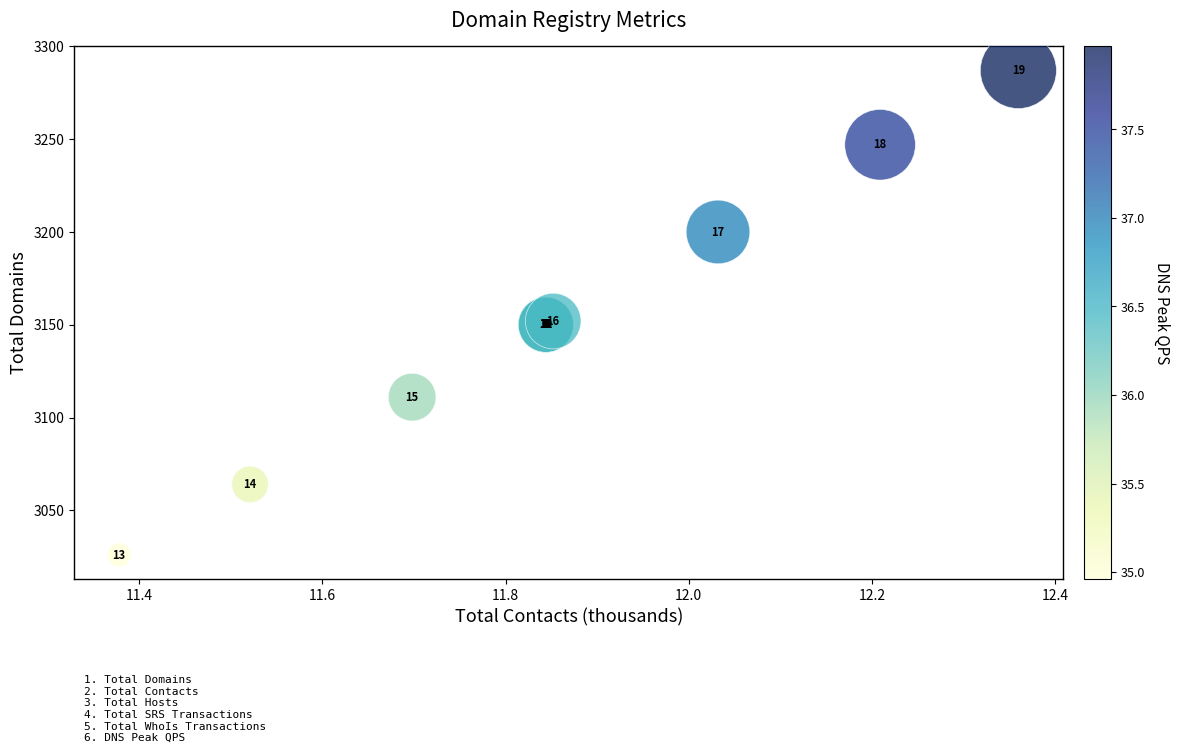

What Y value in the scatter plot is closest to 3156?

3152